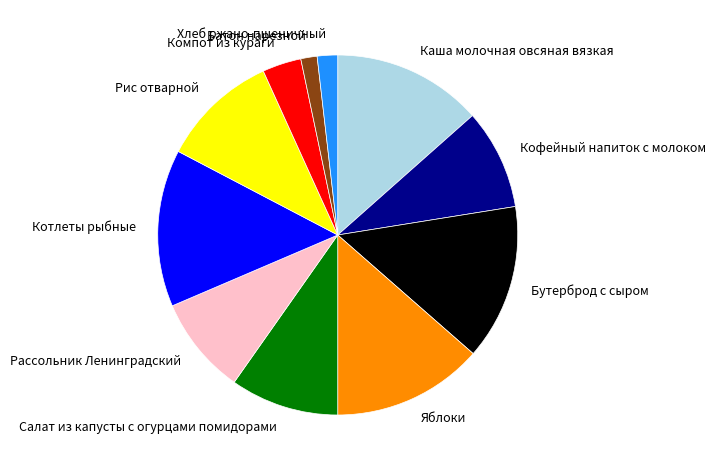

Is it true that Рассольник Ленинградский is 1% of the pie?

False